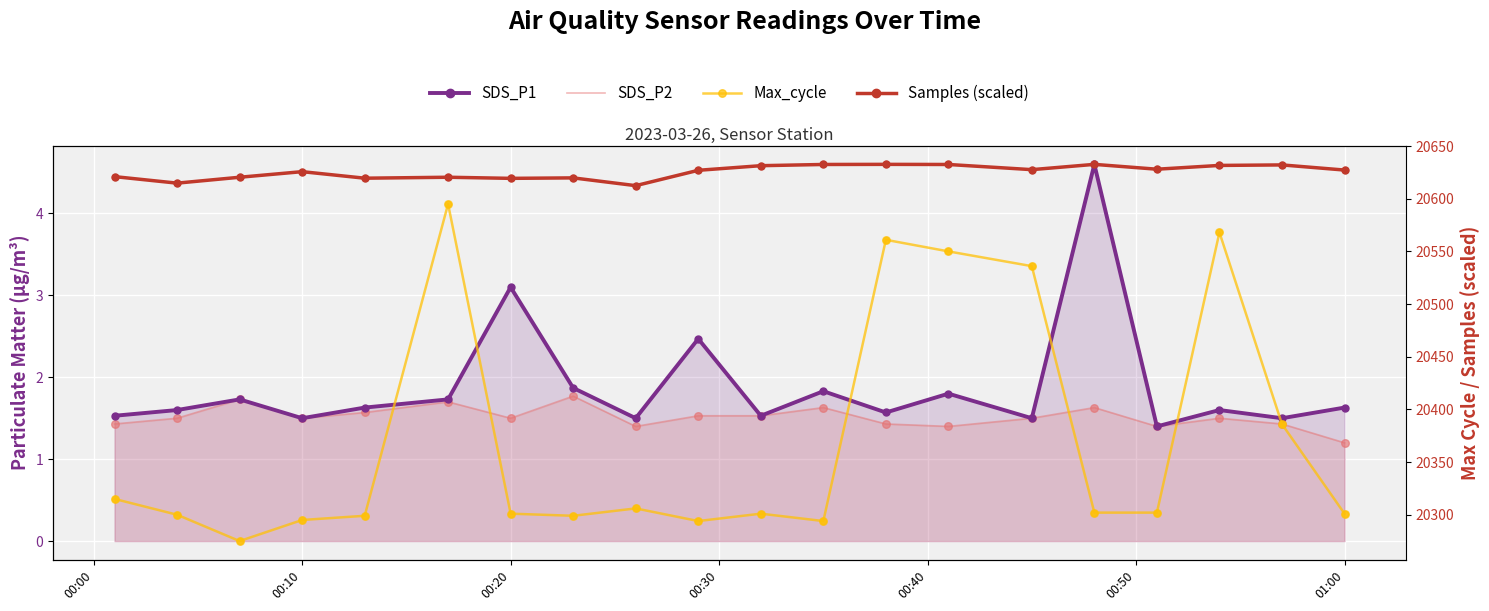

What are all the series names shown in the legend?

SDS_P1, SDS_P2, Max_cycle, Samples (scaled)